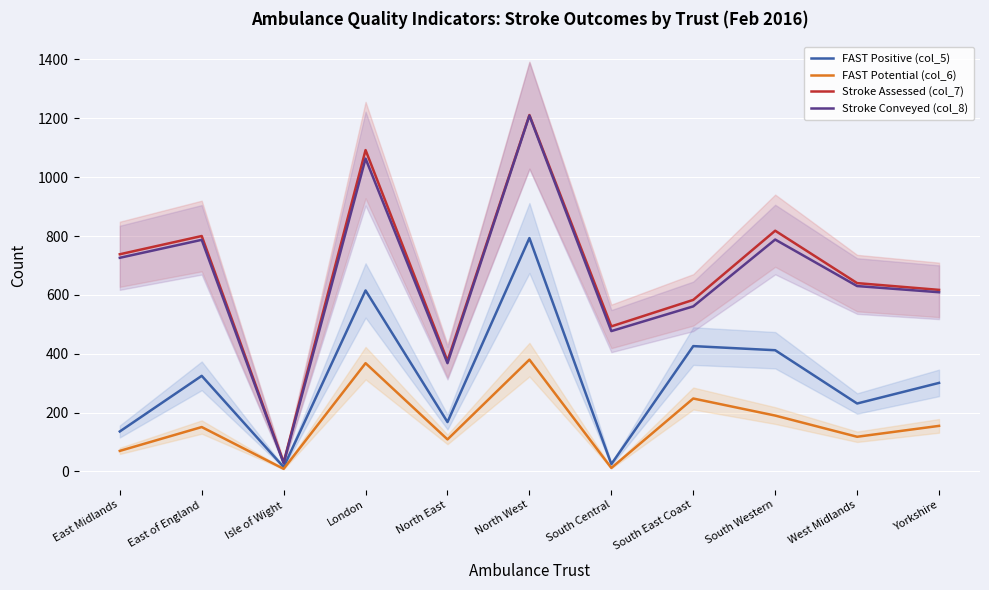

Reading right to left, transcribe all the data shown in this chart.

FAST Positive (col_5): 301	231	412	426	25	793	168	615	15	325	136
FAST Potential (col_6): 155	118	190	248	12	380	109	368	9	151	70
Stroke Assessed (col_7): 617	640	818	583	493	1211	376	1092	31	800	738
Stroke Conveyed (col_8): 609	630	788	561	477	1209	368	1063	28	787	726